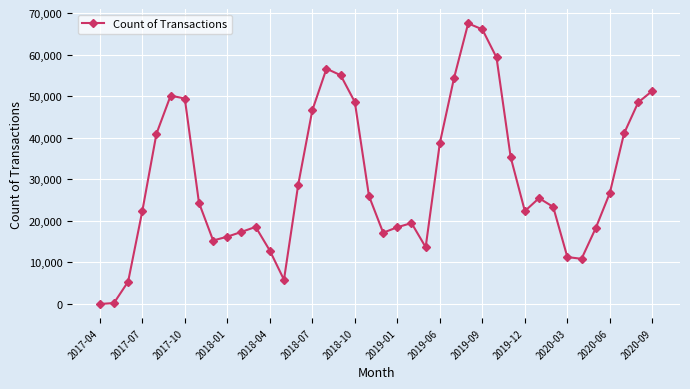

What is the smallest value displayed?

12